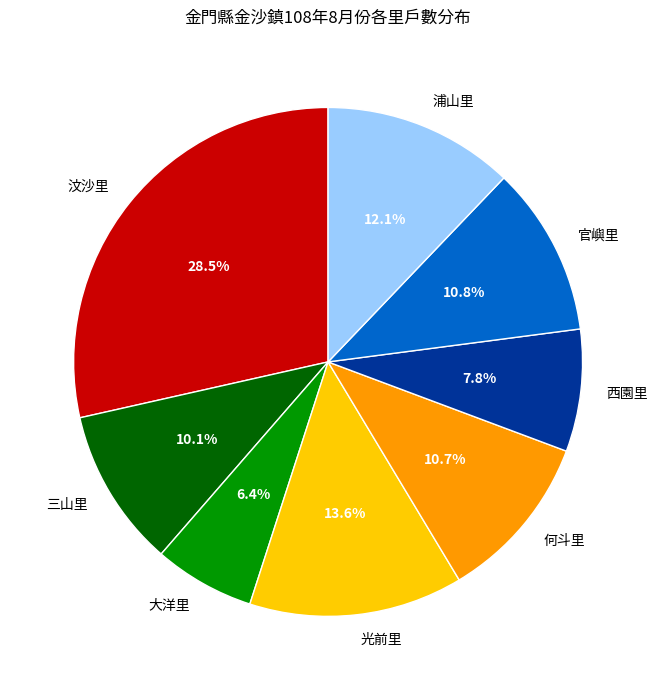

Which has a higher value, 何斗里 or 西園里?

何斗里